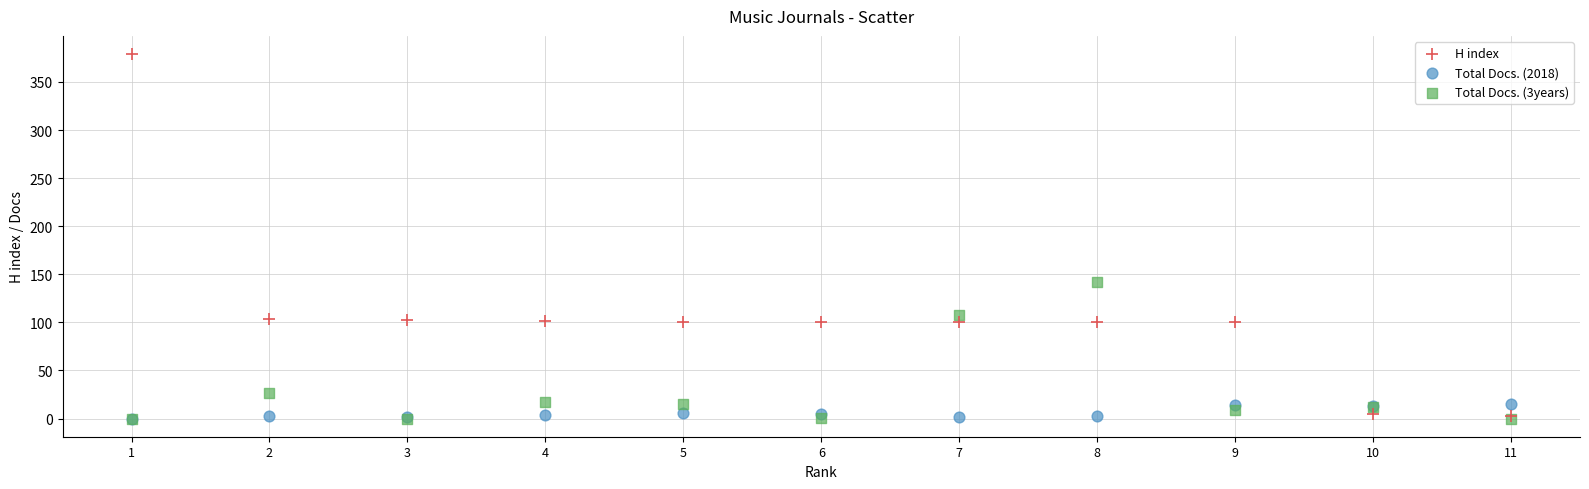

In the H index series, what Y value is closest to 191?

104